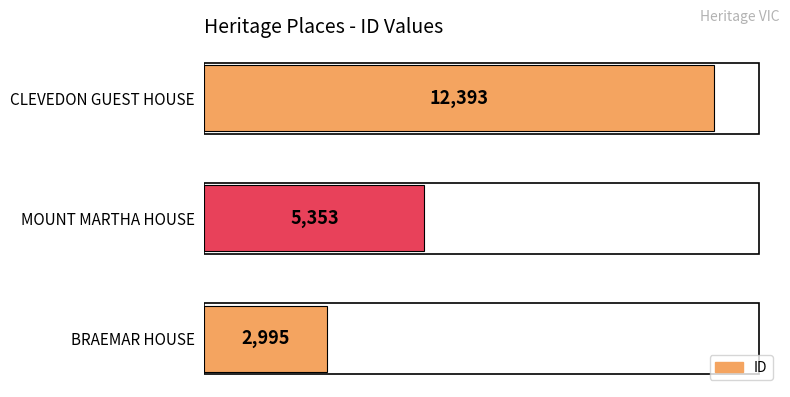

Which category has the highest value across all series?

CLEVEDON GUEST HOUSE